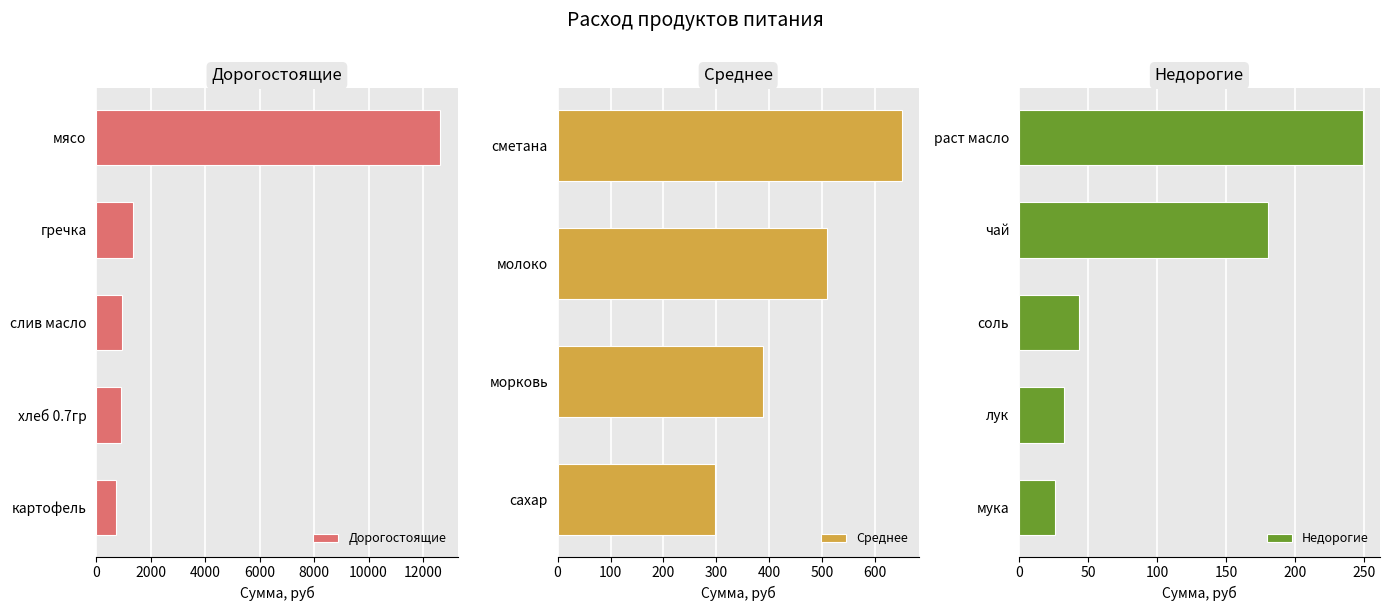

What is the change in value from хлеб 0.7гр to сметана?

-257.9